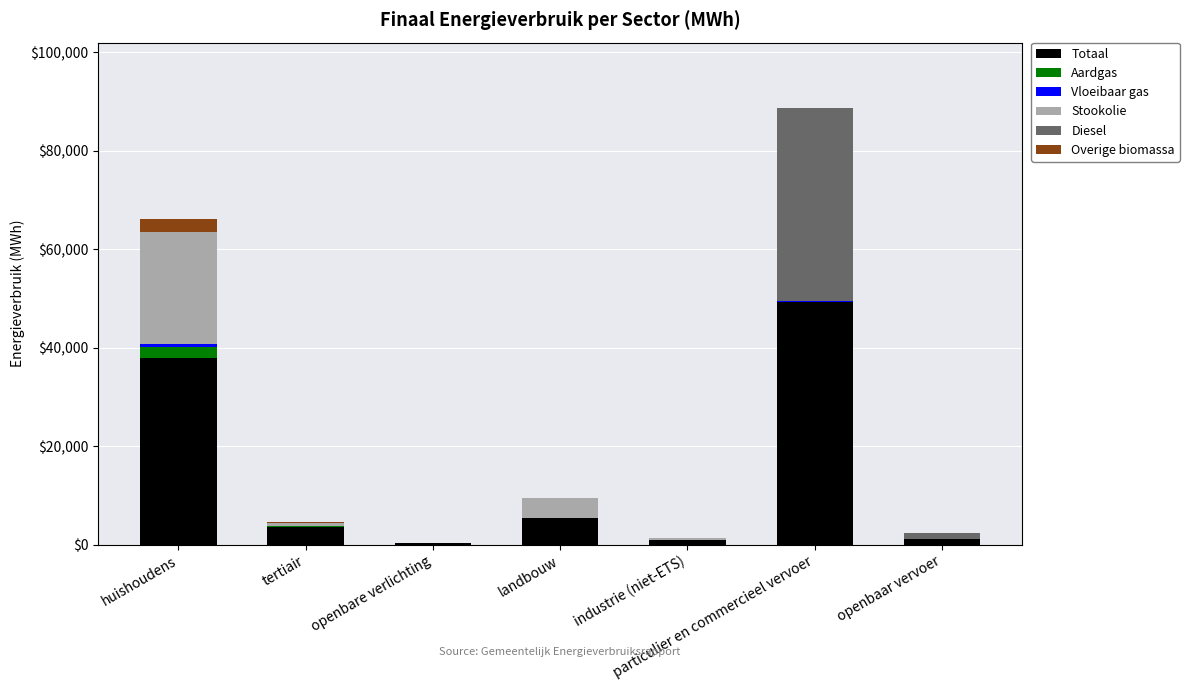

At which category is the sum across all series the highest?

particulier en commercieel vervoer